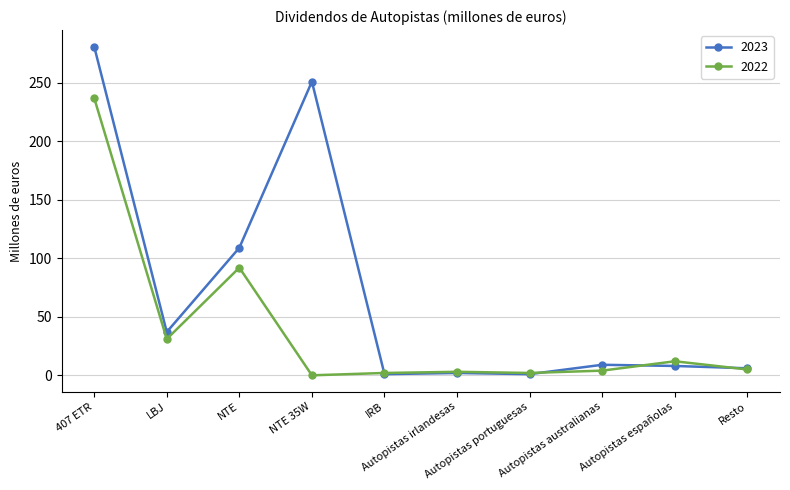

True or false: 2023 has more than 0 points higher than both neighbors.

True